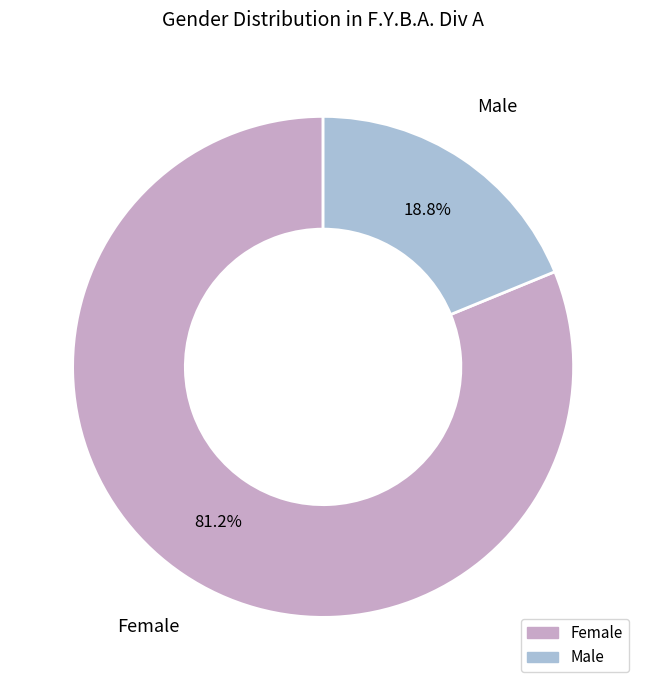

To the nearest percent, what is the average slice percentage?

50%